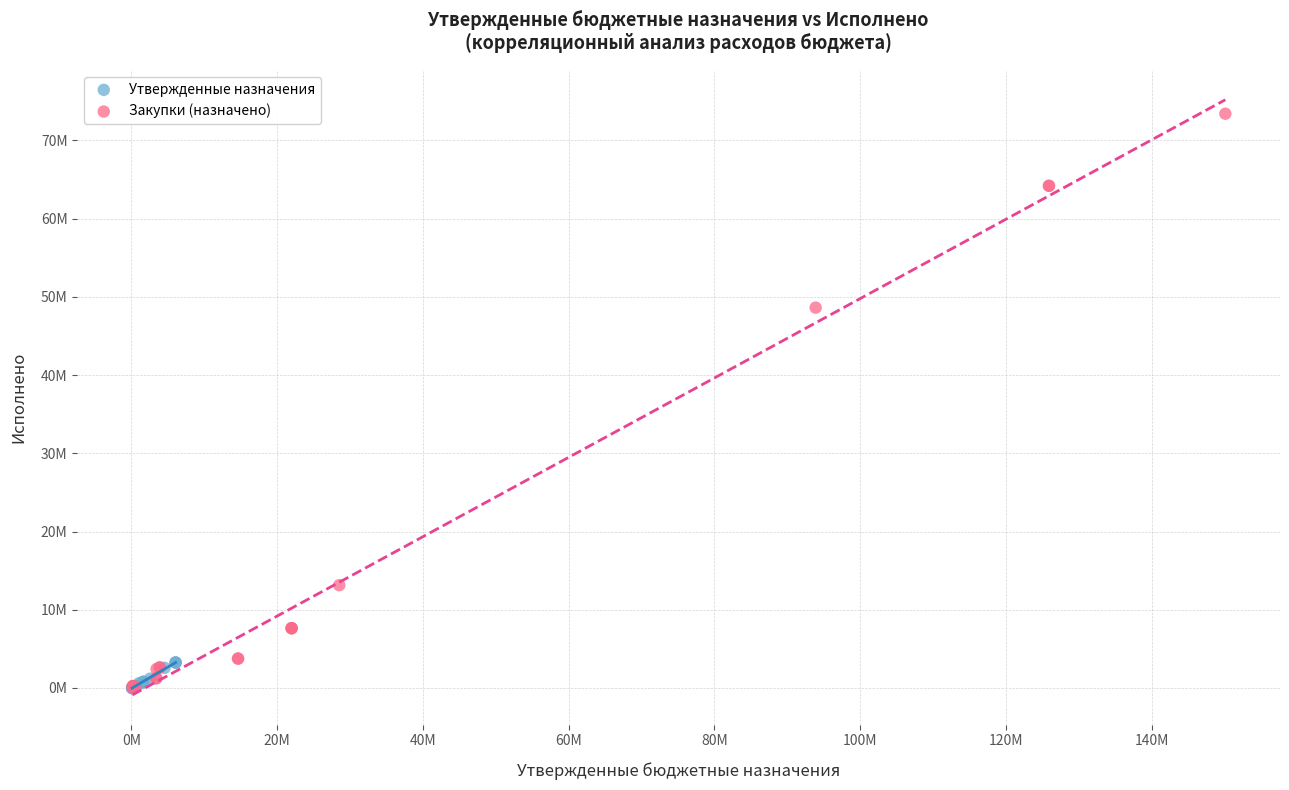

Which series reaches the maximum Y coordinate?

Закупки (назначено)